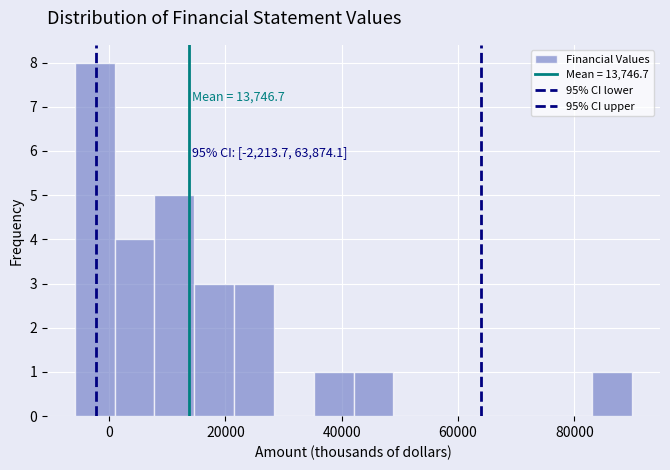

Read against the x-axis, roughly where is the centre of the tallest bar?

-2000